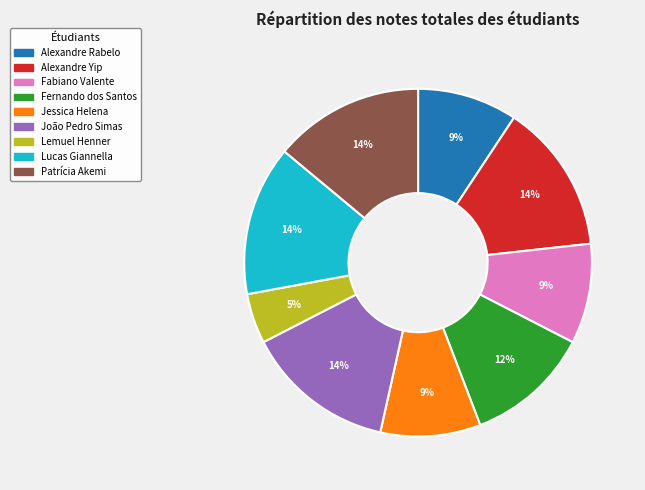

How many slices are in this pie chart?

9